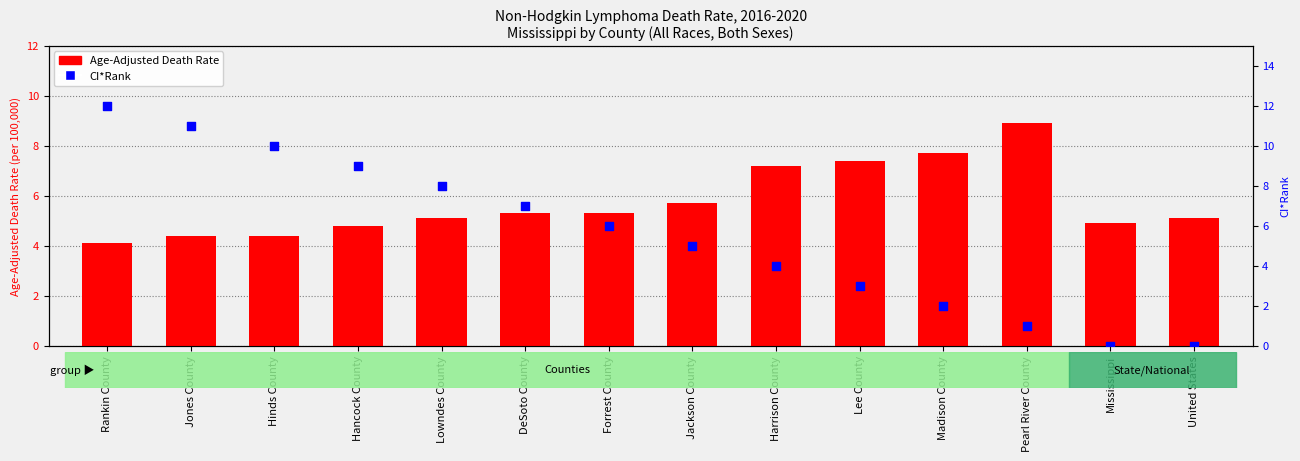

Which series has the widest spread of Y values?

CI*Rank